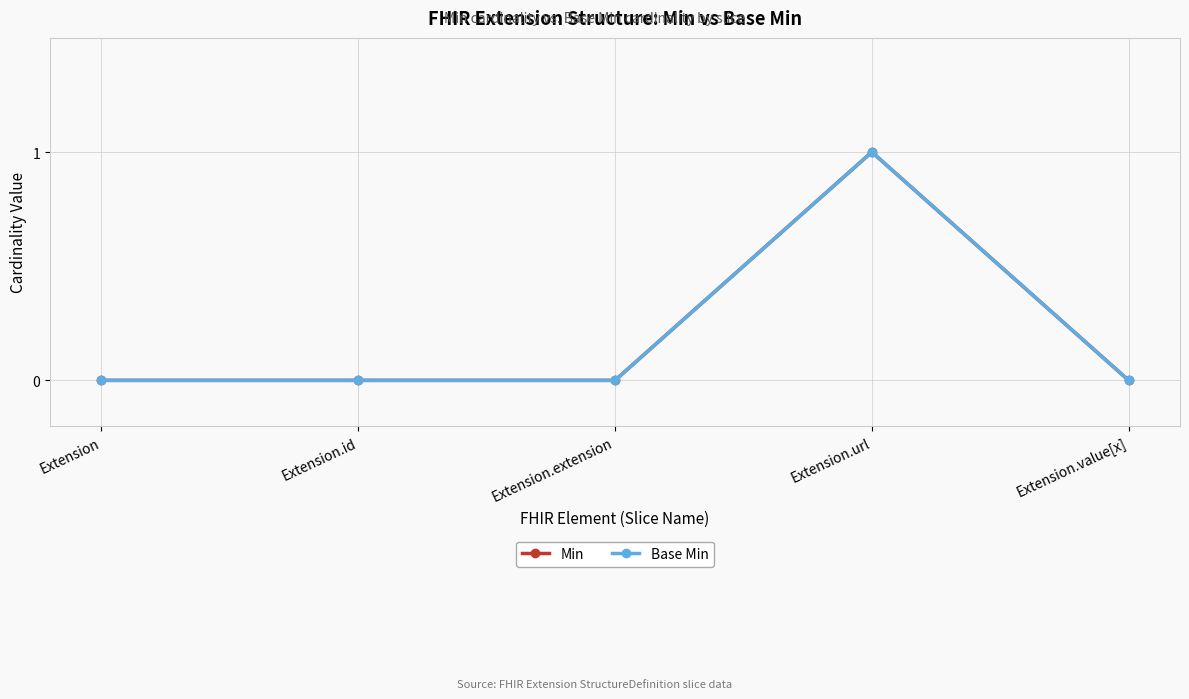

Reading left to right, transcribe all the data shown in this chart.

Min: 0	0	0	1	0
Base Min: 0	0	0	1	0